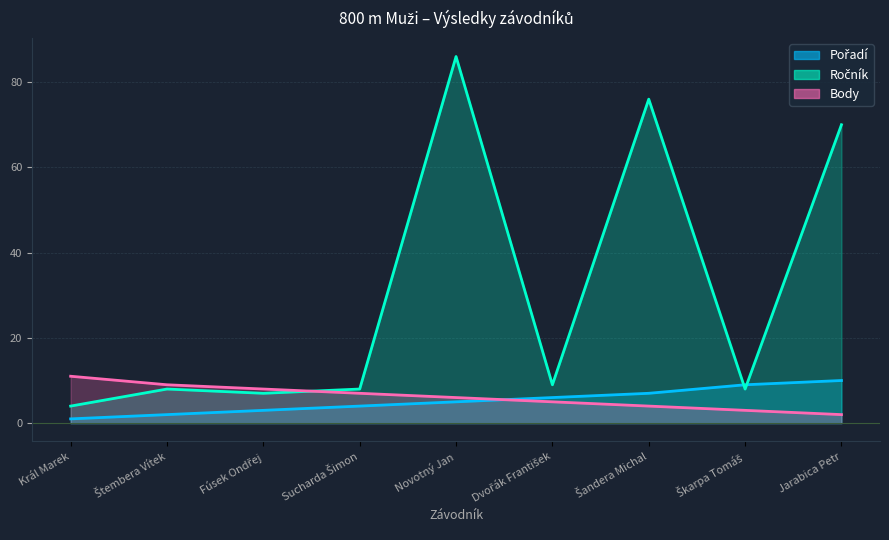

How many times do Ročník and Pořadí cross each other?

2